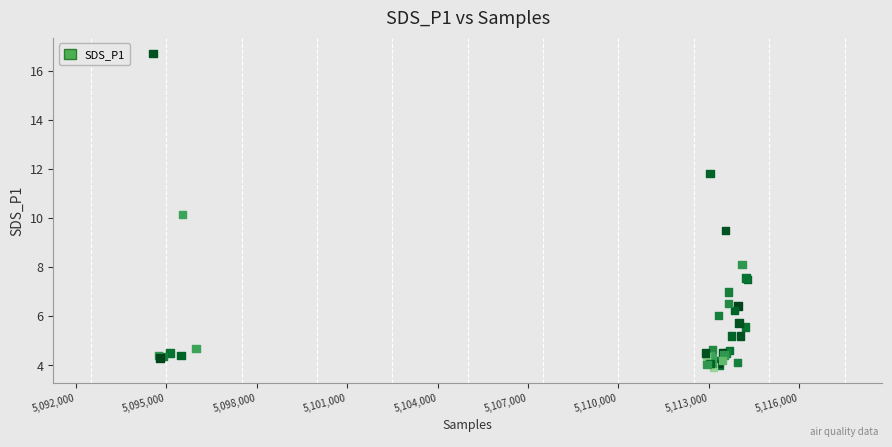

What Y value in the scatter plot is closest to 10?

10.2